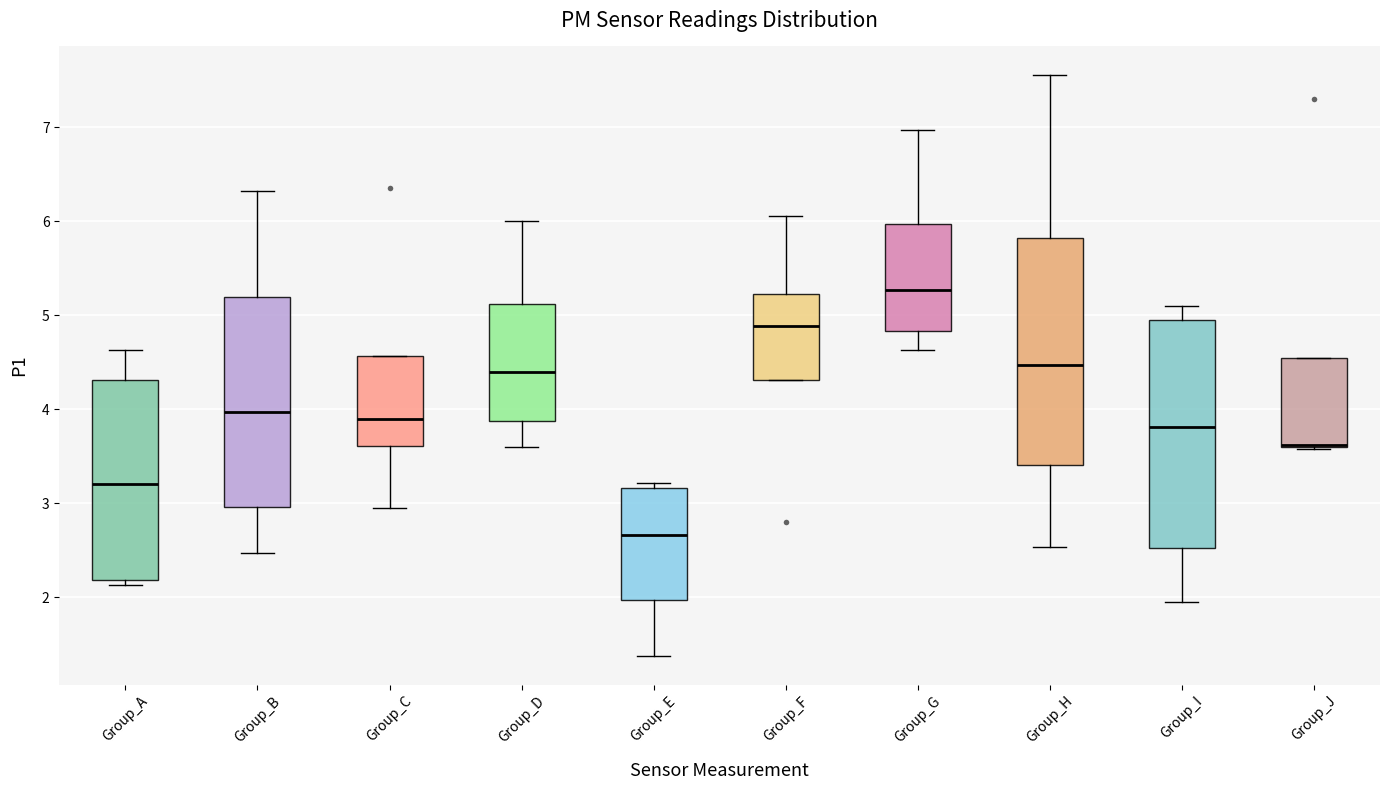

Reading left to right, transcribe this box plot: for each box, give where its median line is, the range the box spans, and where its two whiskers end, as read against the y-axis. The values are not printed on the chart, so give them approximately, as read against the axis.

Group_A: median 3.2, box 2.2 to 4.3, whiskers 2.1 to 4.6
Group_B: median 4.0, box 3.0 to 5.2, whiskers 2.5 to 6.3
Group_C: median 3.9, box 3.6 to 4.6, whiskers 3.0 to 4.6
Group_D: median 4.4, box 3.9 to 5.1, whiskers 3.6 to 6.0
Group_E: median 2.7, box 2.0 to 3.2, whiskers 1.4 to 3.2 (just above the box's upper edge)
Group_F: median 4.9, box 4.3 to 5.2, whiskers 4.3 to 6.1
Group_G: median 5.3, box 4.8 to 6.0, whiskers 4.6 to 7.0
Group_H: median 4.5, box 3.4 to 5.8, whiskers 2.5 to 7.6
Group_I: median 3.8, box 2.5 to 5.0, whiskers 2.0 to 5.1
Group_J: median 3.6 (drawn on the box's lower edge), box 3.6 to 4.5, whiskers 3.6 to 4.5